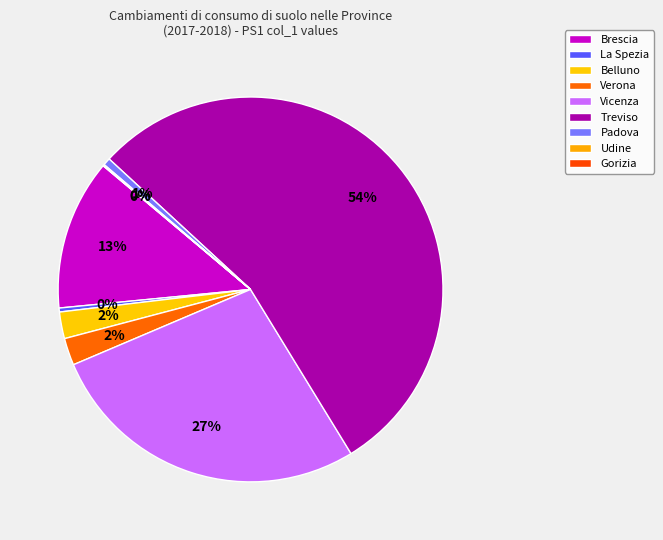

What is the change in value from Padova to Gorizia?

-0.1